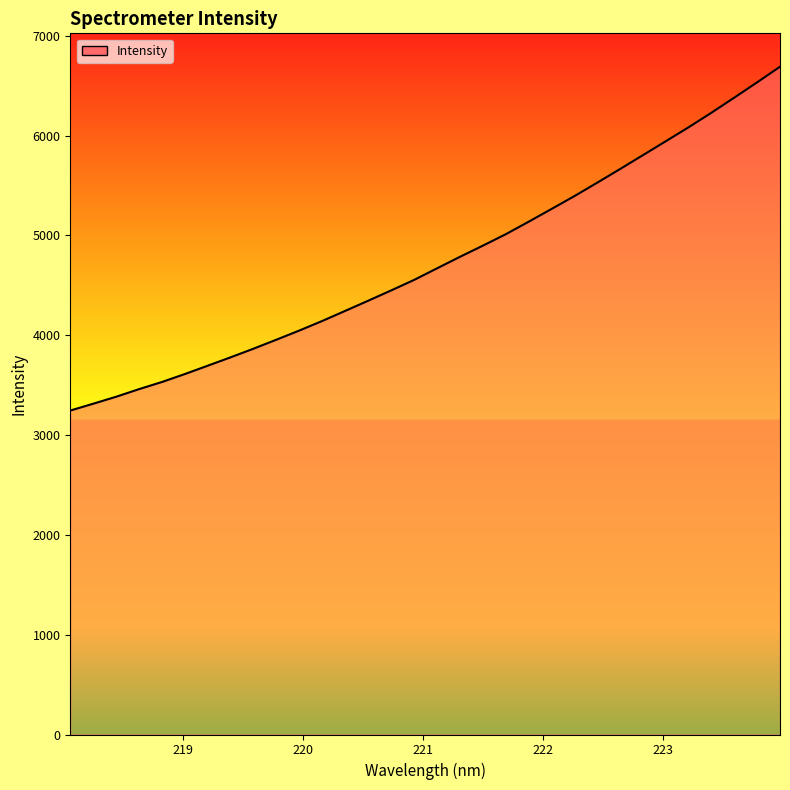

What is the difference between the maximum and minimum values?

3444.0